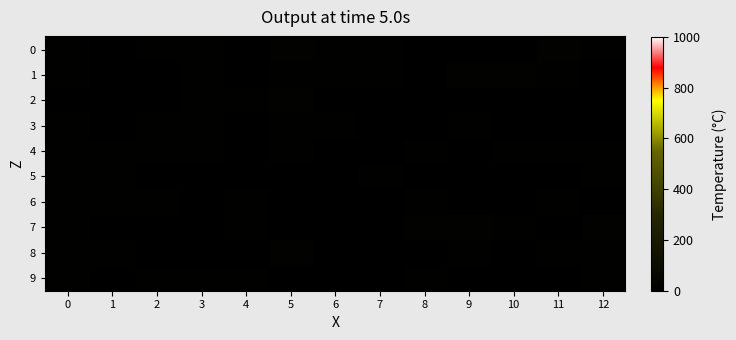

Reading right to left, what are all the values shown in this chart?

0: 12=12.9	11=18.5	10=7.4	9=9.0	8=2.6	7=15.7	6=15.2	5=19.5	4=1.9	3=13.9	2=17.2	1=8.8	0=15.5
1: 12=3.9	11=15.6	10=17.9	9=19.4	8=7.1	7=15.2	6=12.6	5=16.6	4=1.3	3=11.1	2=4.5	1=8.9	0=16.5
2: 12=4.5	11=9.5	10=2.6	9=3.8	8=9.4	7=7.4	6=6.5	5=19.4	4=14.9	3=13.7	2=3.1	1=0.9	0=9.3
3: 12=0.1	11=4.0	10=2.8	9=13.6	8=5.8	7=7.7	6=16.1	5=16.6	4=6.2	3=14.0	2=16.7	1=8.7	0=13.4
4: 12=12.7	11=15.3	10=11.3	9=9.4	8=13.4	7=2.3	6=2.8	5=11.4	4=9.2	3=15.6	2=14.1	1=13.3	0=15.7
5: 12=13.2	11=5.9	10=5.6	9=1.2	8=4.7	7=17.1	6=8.2	5=4.3	4=8.7	3=0.6	2=6.1	1=11.2	0=11.1
6: 12=3.0	11=10.0	10=3.2	9=9.2	8=14.4	7=1.8	6=0.5	5=3.3	4=16.3	3=8.1	2=13.3	1=15.7	0=11.1
7: 12=19.4	11=5.3	10=14.0	9=18.2	8=19.2	7=2.4	6=1.8	5=7.2	4=12.6	3=6.0	2=7.6	1=8.9	0=13.9
8: 12=15.2	11=17.1	10=3.5	9=11.6	8=6.1	7=4.0	6=9.1	5=18.1	4=1.9	3=5.4	2=9.0	1=14.3	0=15.6
9: 12=11.8	11=2.1	10=2.9	9=6.6	8=9.9	7=0.8	6=8.3	5=1.7	4=13.0	3=11.7	2=12.5	1=8.6	0=14.4